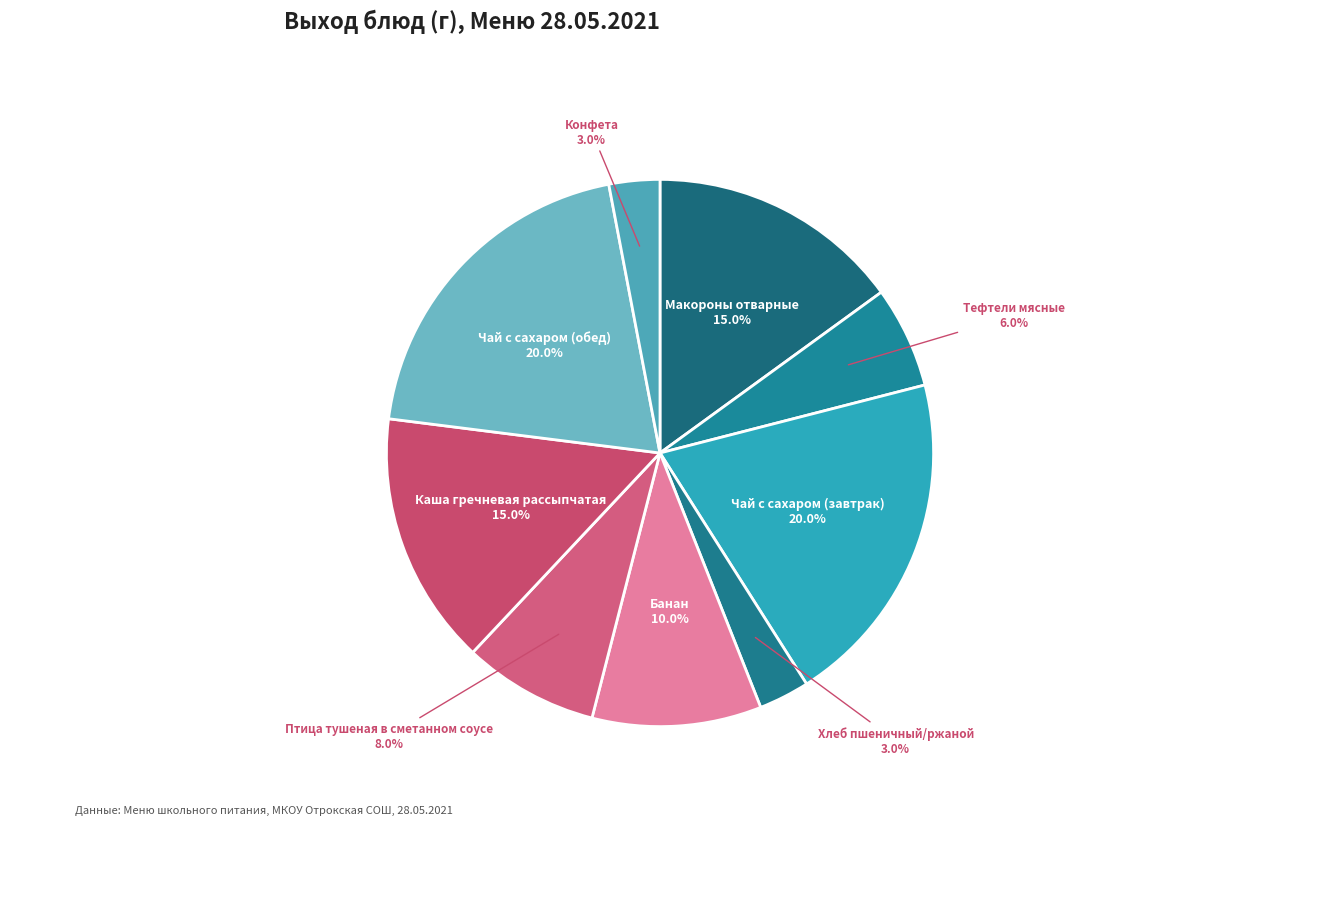

Which category has the smallest portion of the pie?

Хлеб пшеничный/ржаной